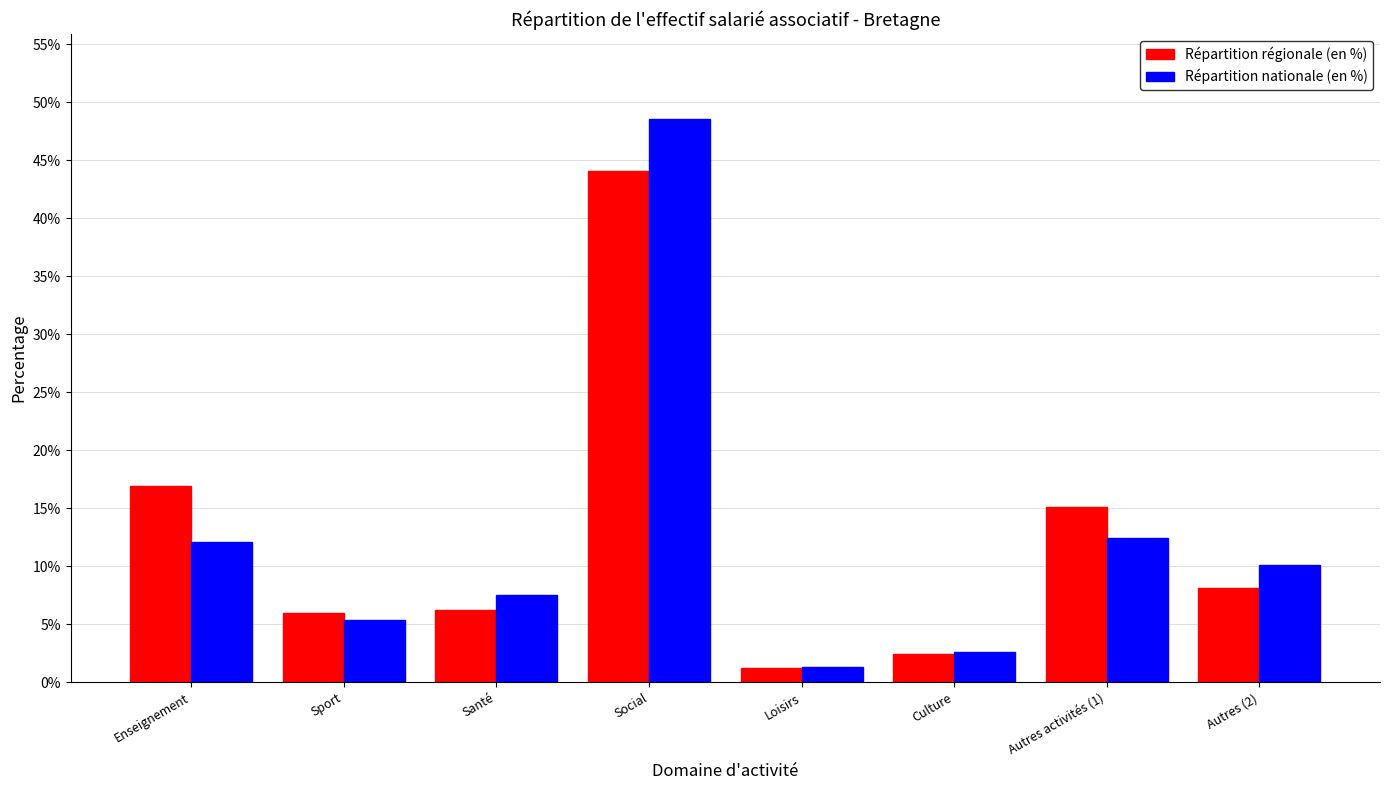

Reading left to right, what are all the values shown in this chart?

Répartition régionale (en %): Enseignement=16.9	Sport=6.0	Santé=6.2	Social=44.1	Loisirs=1.2	Culture=2.4	Autres activités (1)=15.1	Autres (2)=8.1
Répartition nationale (en %): Enseignement=12.1	Sport=5.4	Santé=7.5	Social=48.6	Loisirs=1.3	Culture=2.6	Autres activités (1)=12.4	Autres (2)=10.1